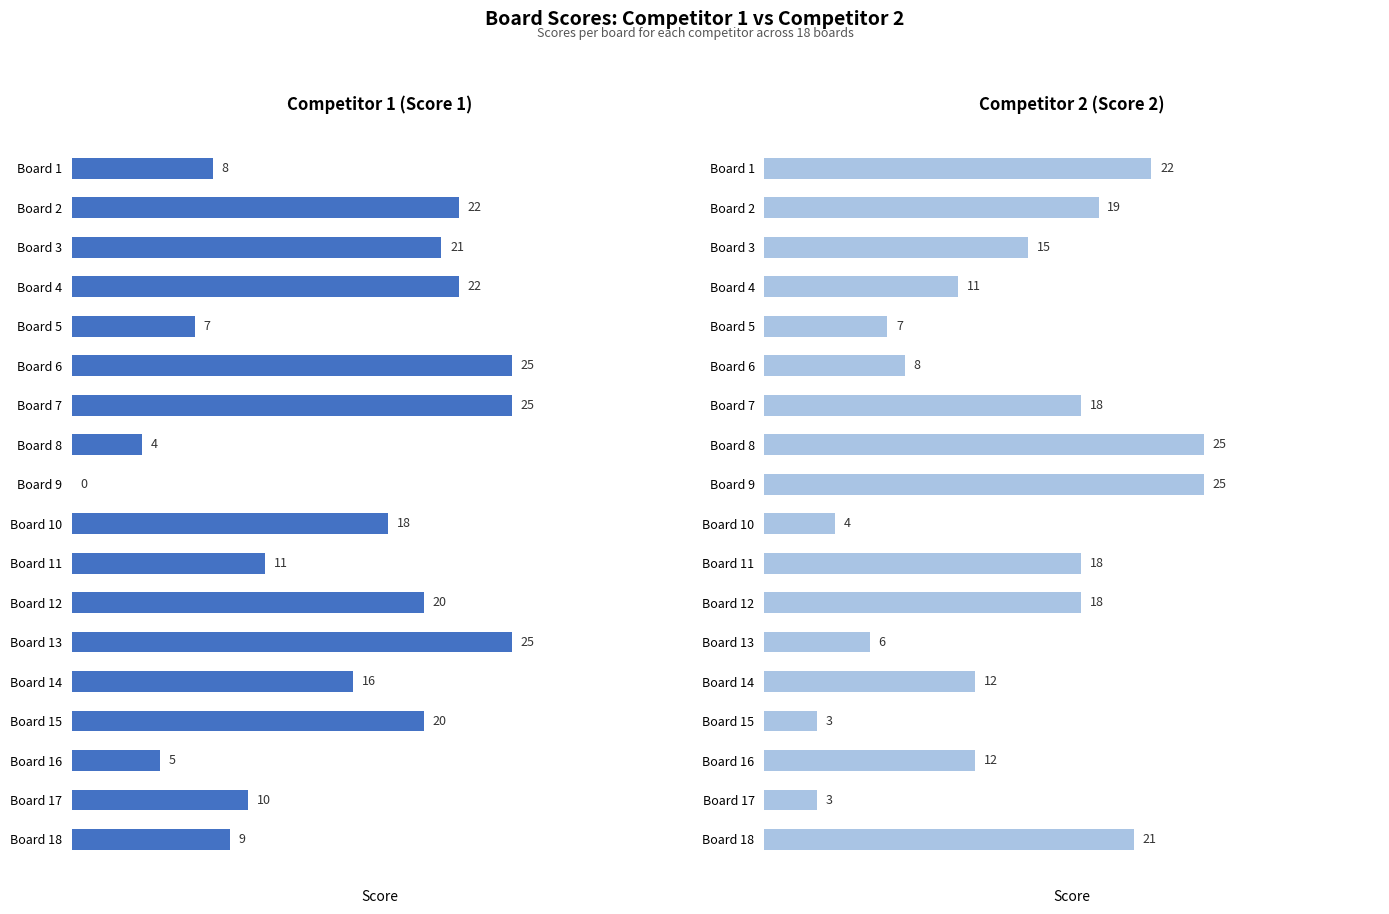

What is the difference between the second highest and second lowest values in the Score 1 series?

21